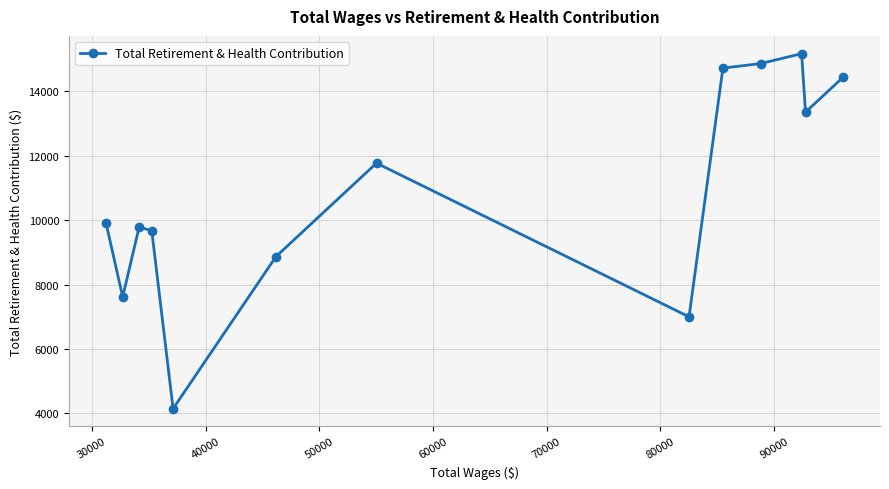

What is the difference between the second highest and second lowest values?

7865